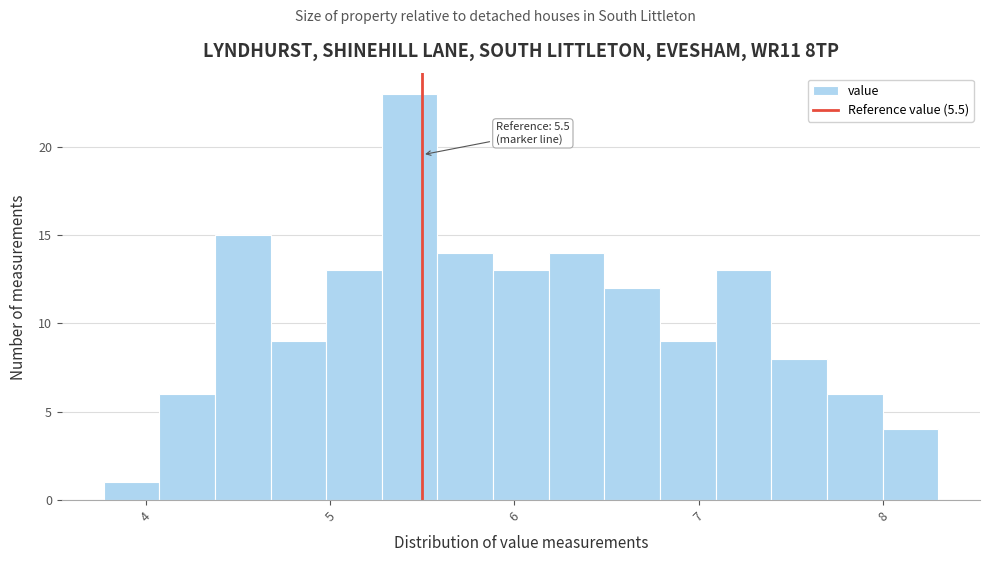

Read against the x-axis, roughly where is the centre of the tallest bar?

5.4